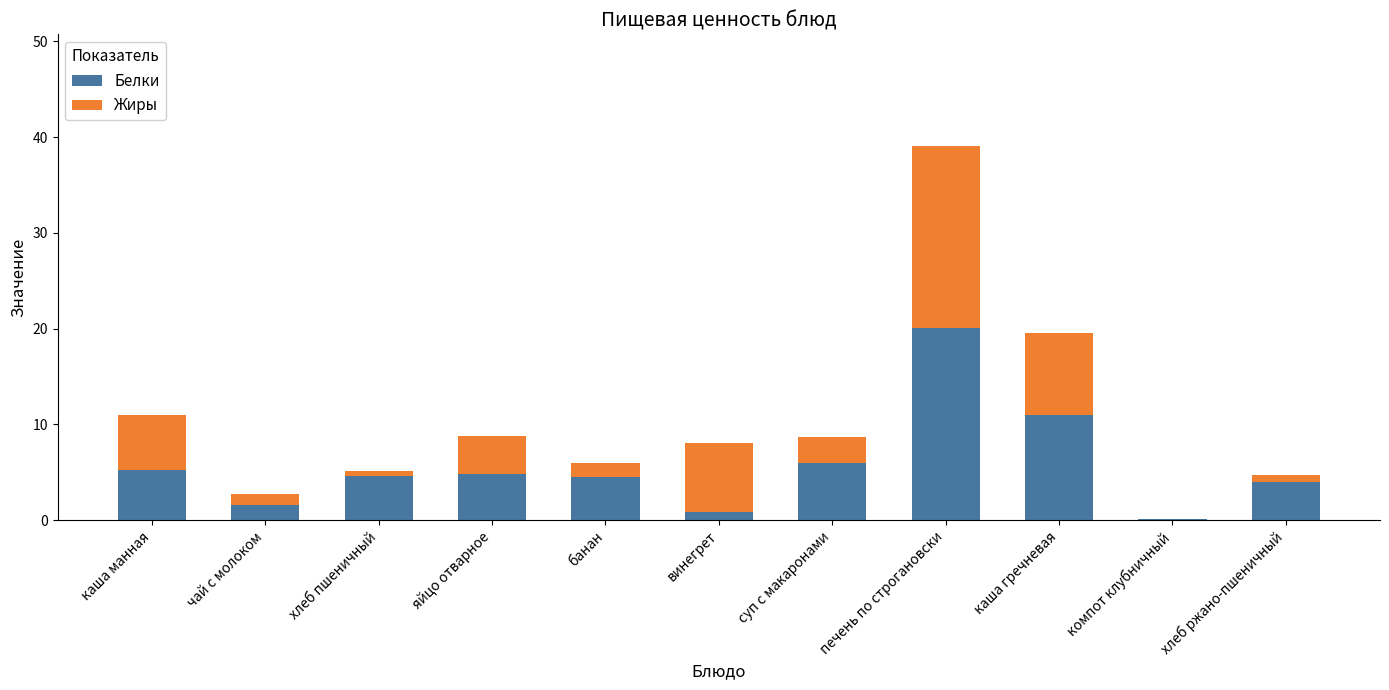

Does the chart contain stacked bars?

Yes